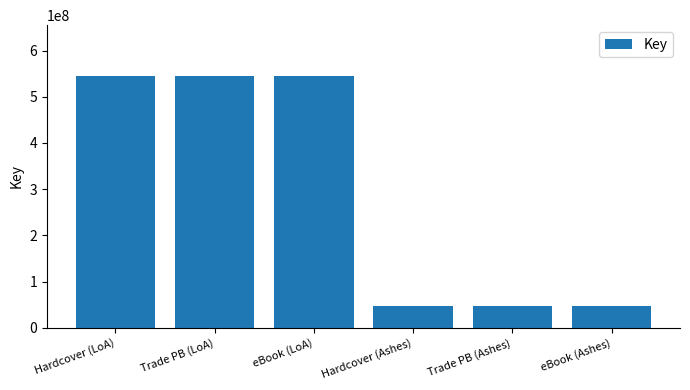

What is the smallest value displayed?

46517925